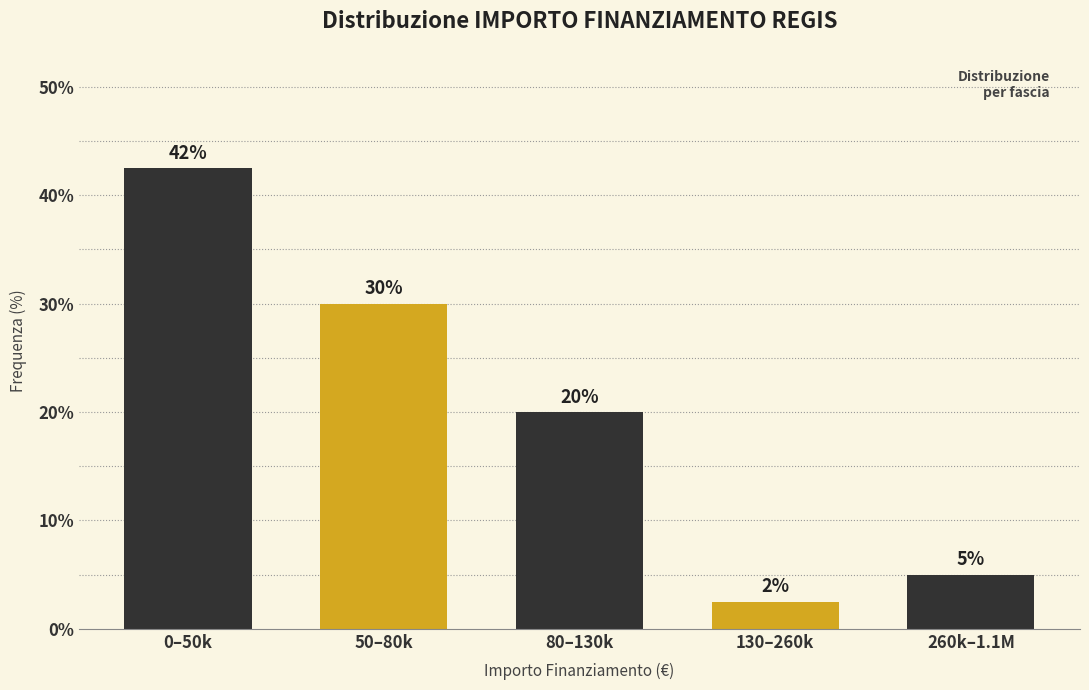

What is the difference between the maximum and minimum values?

40.0